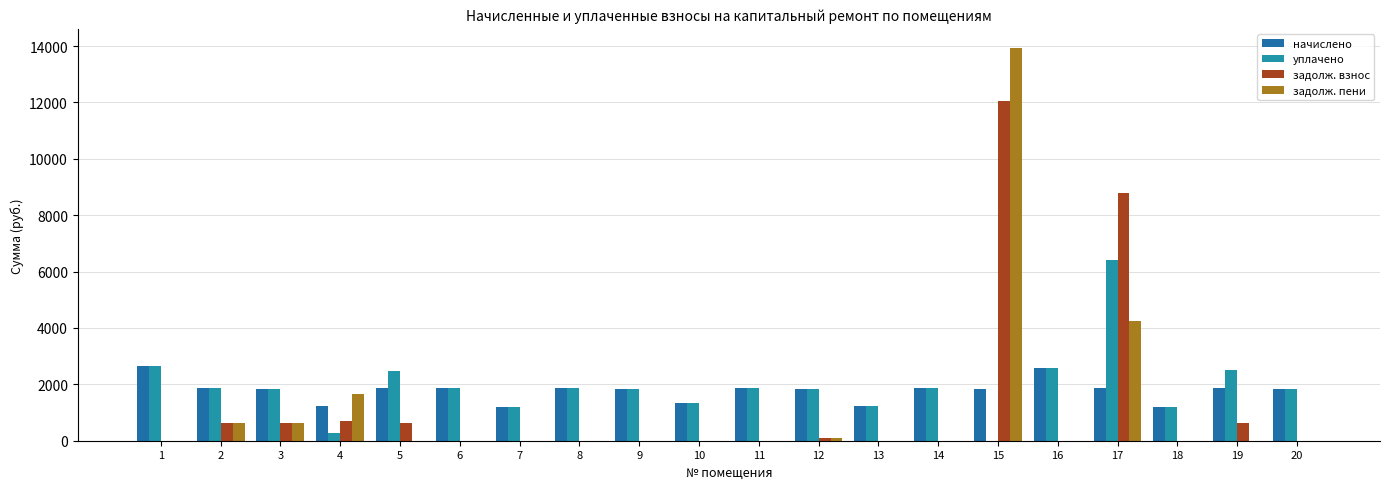

Rank the categories by задолж. взнос value from lowest to highest.

1, 6, 7, 8, 9, 10, 11, 13, 14, 16, 18, 20, 12, 3, 5, 2, 19, 4, 17, 15